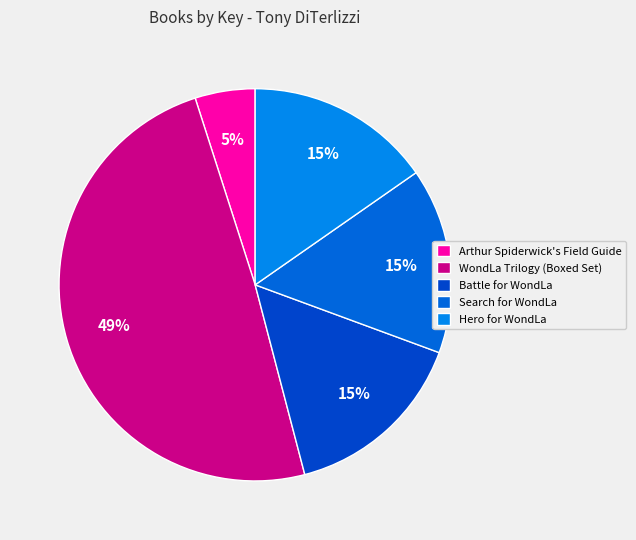

Is it true that WondLa Trilogy (Boxed Set) is 57% of the pie?

False